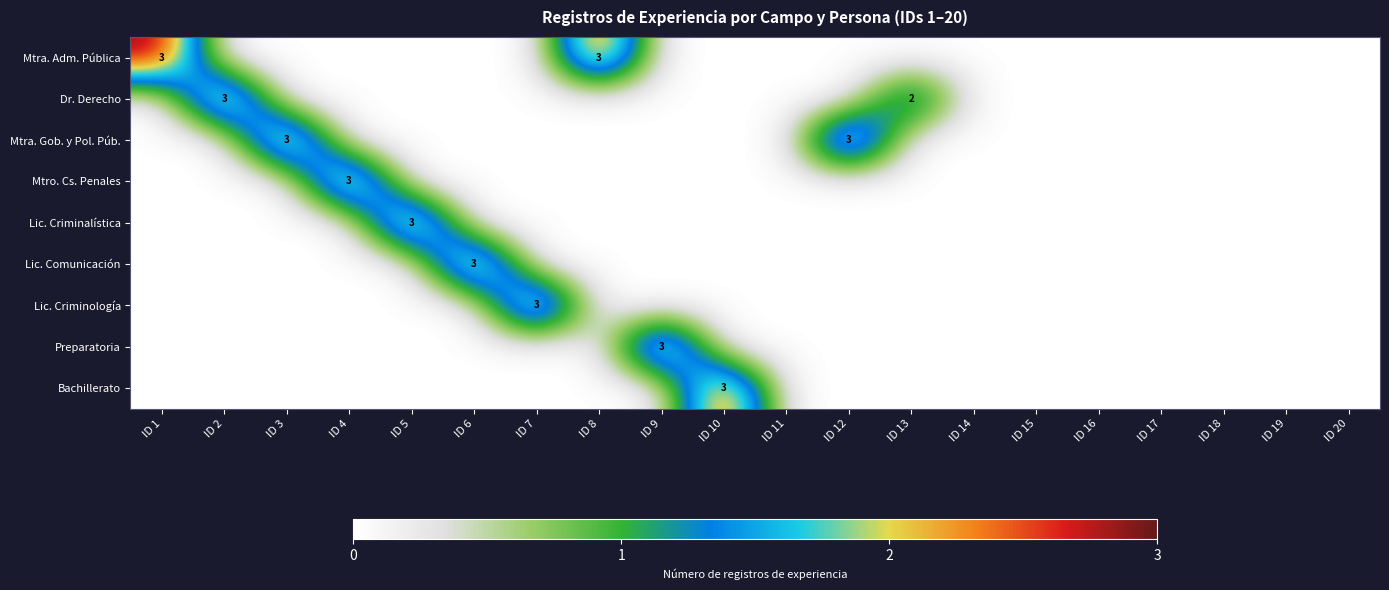

Is it true that Mtra. Adm. Pública equals 3 at ID 8?

True